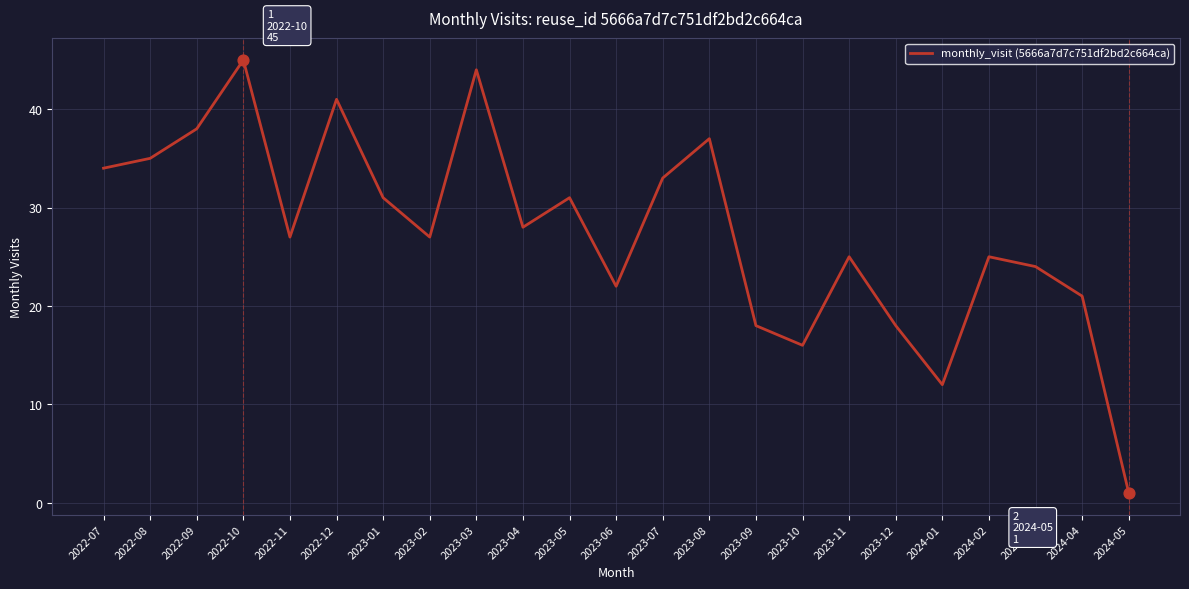

Between 2022-07 and 2023-06, which is larger?

2022-07